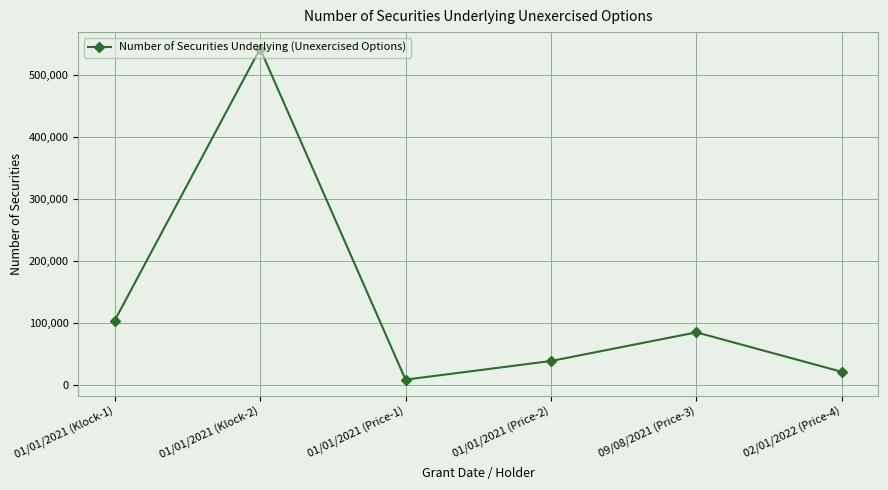

How many lines are shown in the chart?

1